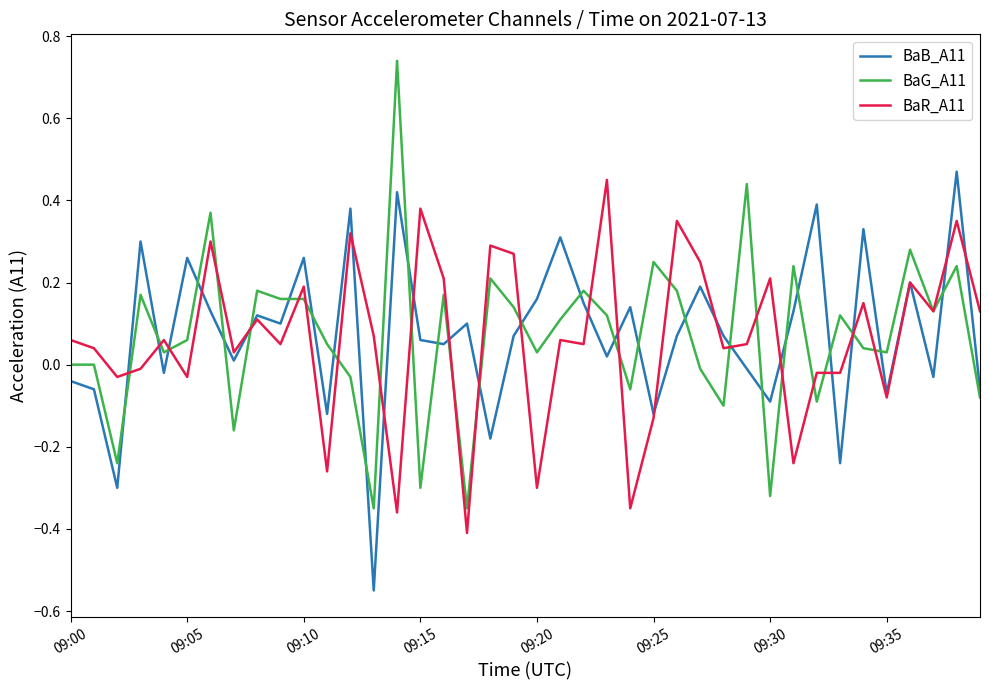

Is this an area chart (filled region under the line)?

No